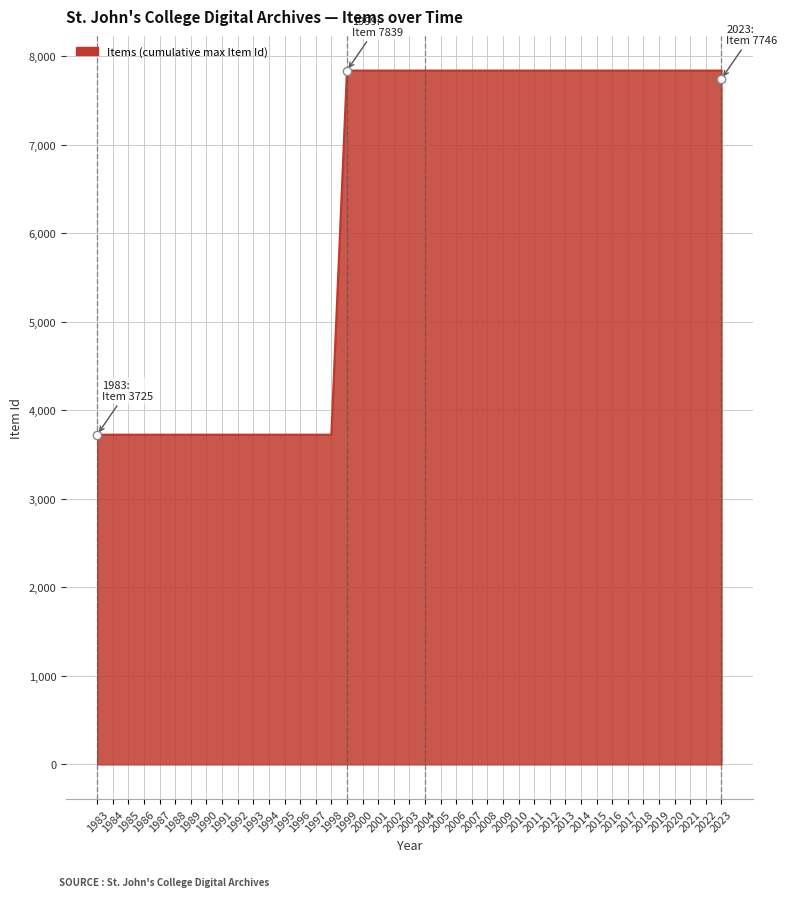

What is the difference between the maximum and minimum values?

4114